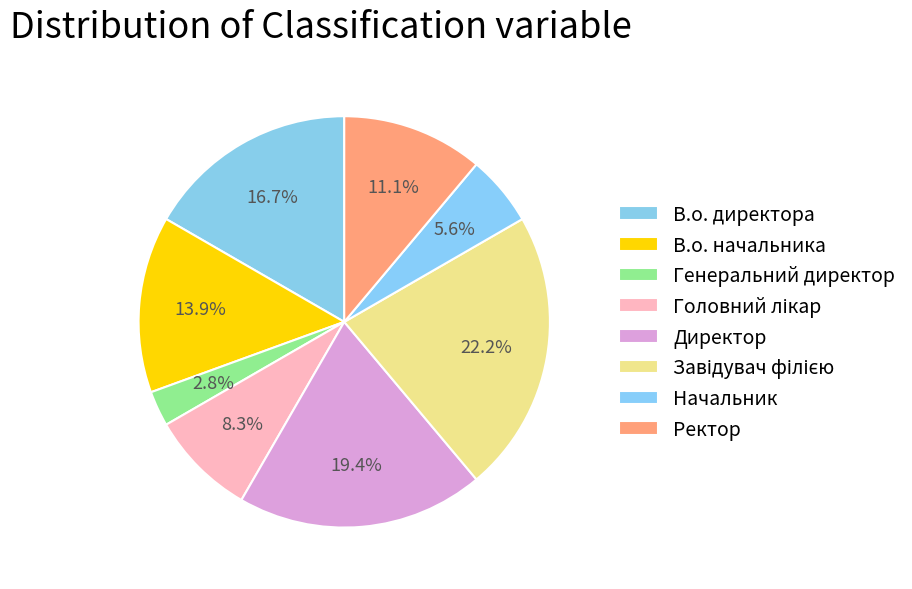

What is the ratio of the value at Завідувач філією to the value at Головний лікар?

2.7